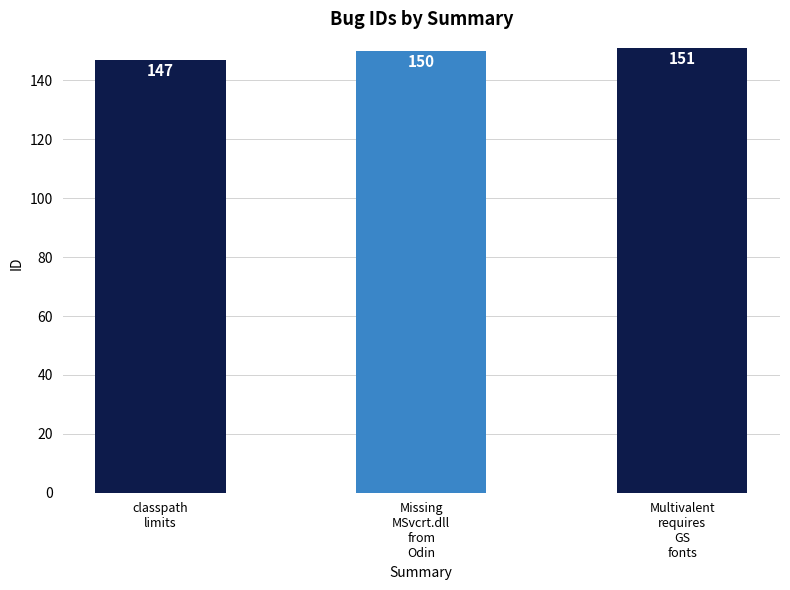

Does the chart contain stacked bars?

No